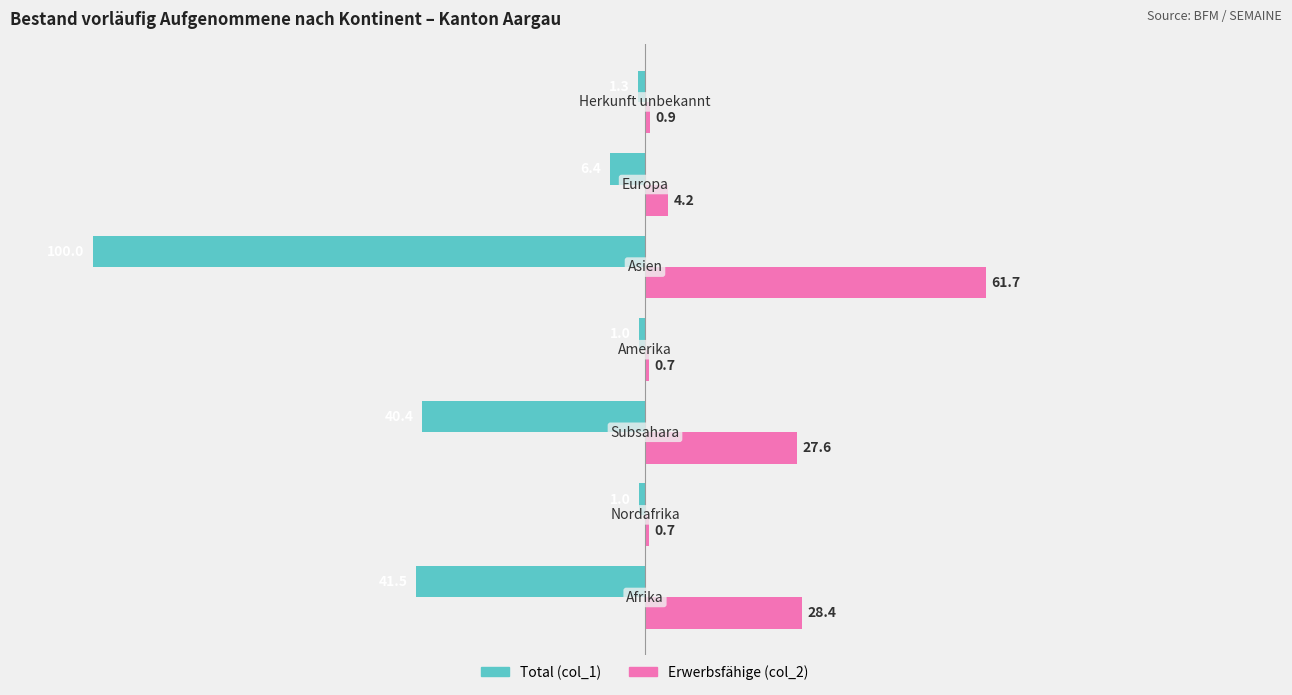

What is the maximum value shown in the chart?

61.7